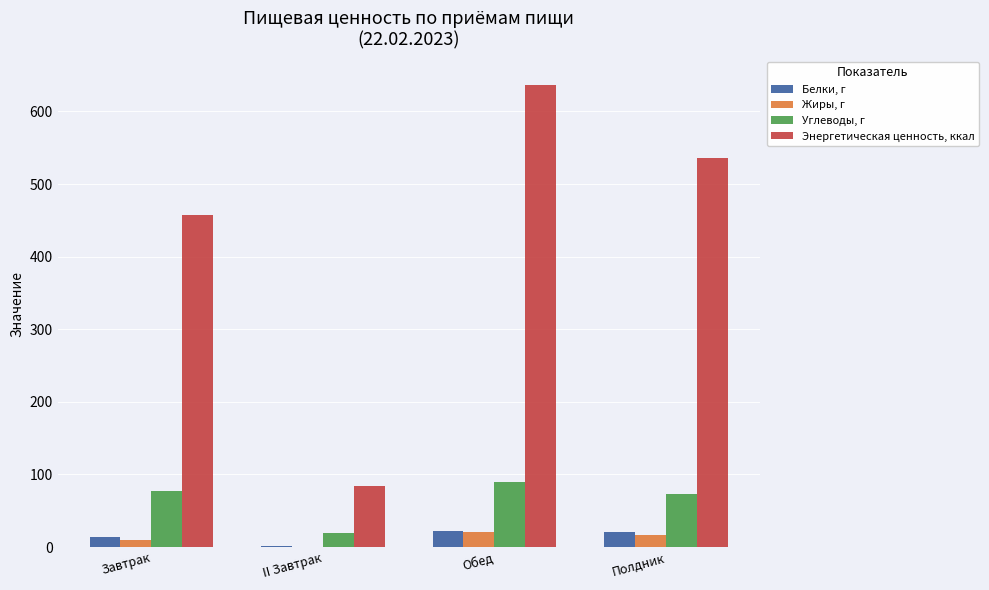

What value does the Углеводы, г series have at Обед?

89.2